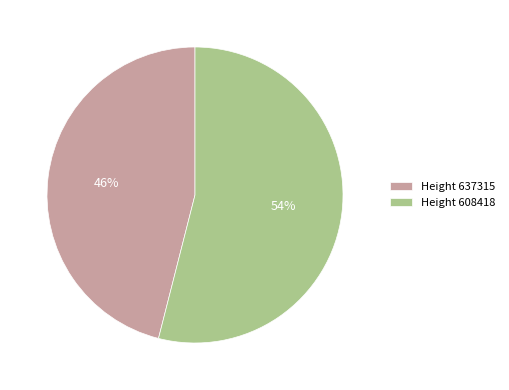

Combined, do Height 608418 and Height 637315 account for over 50%?

Yes